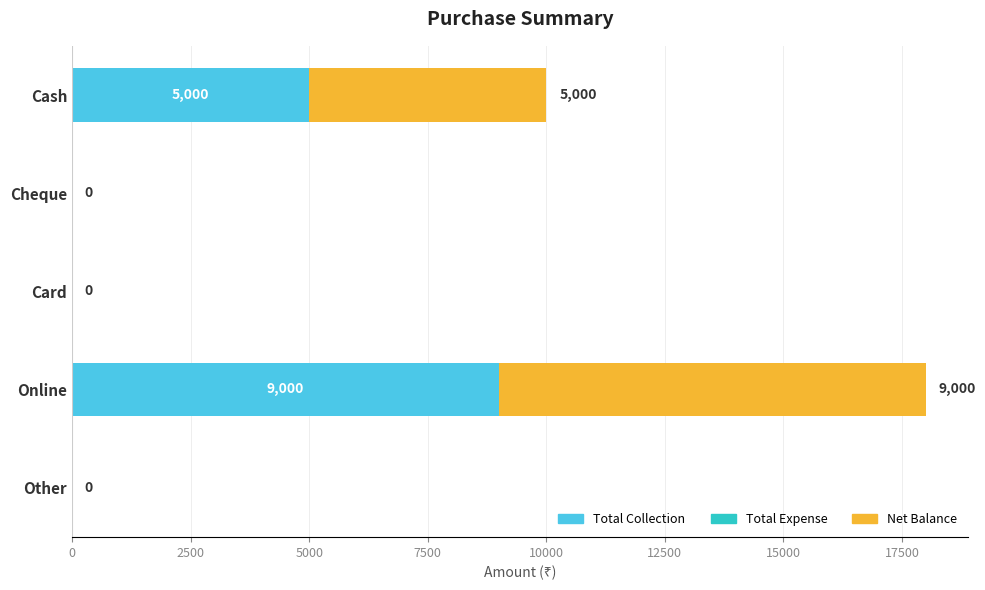

How many Total Collection values are between 0 and 5000?

4